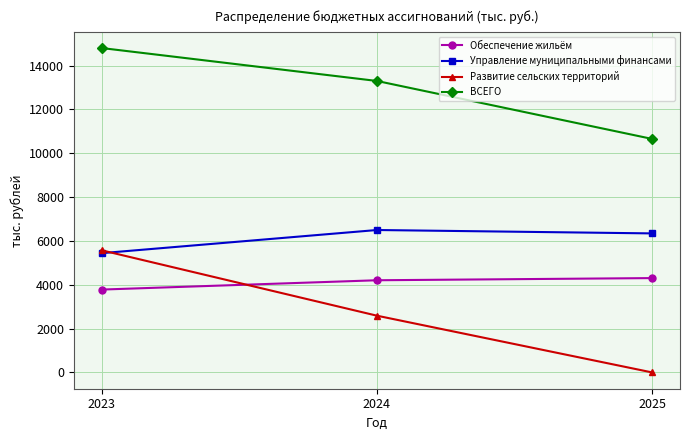

What is the value of the Развитие сельских территорий point at the 2nd from the left?

2590.9